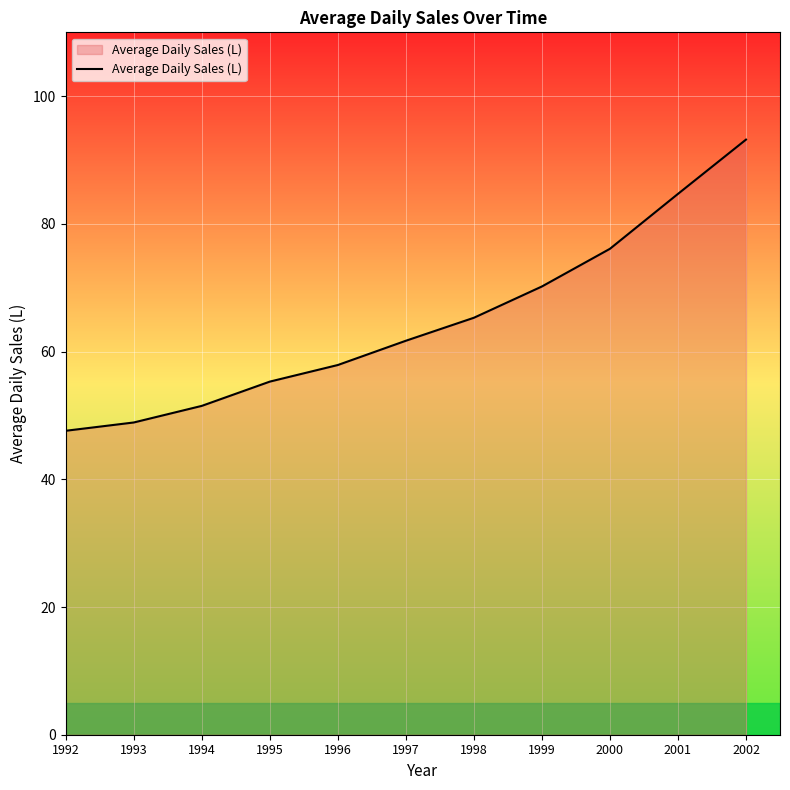

True or false: the data shows 75.2 at 1995.

False